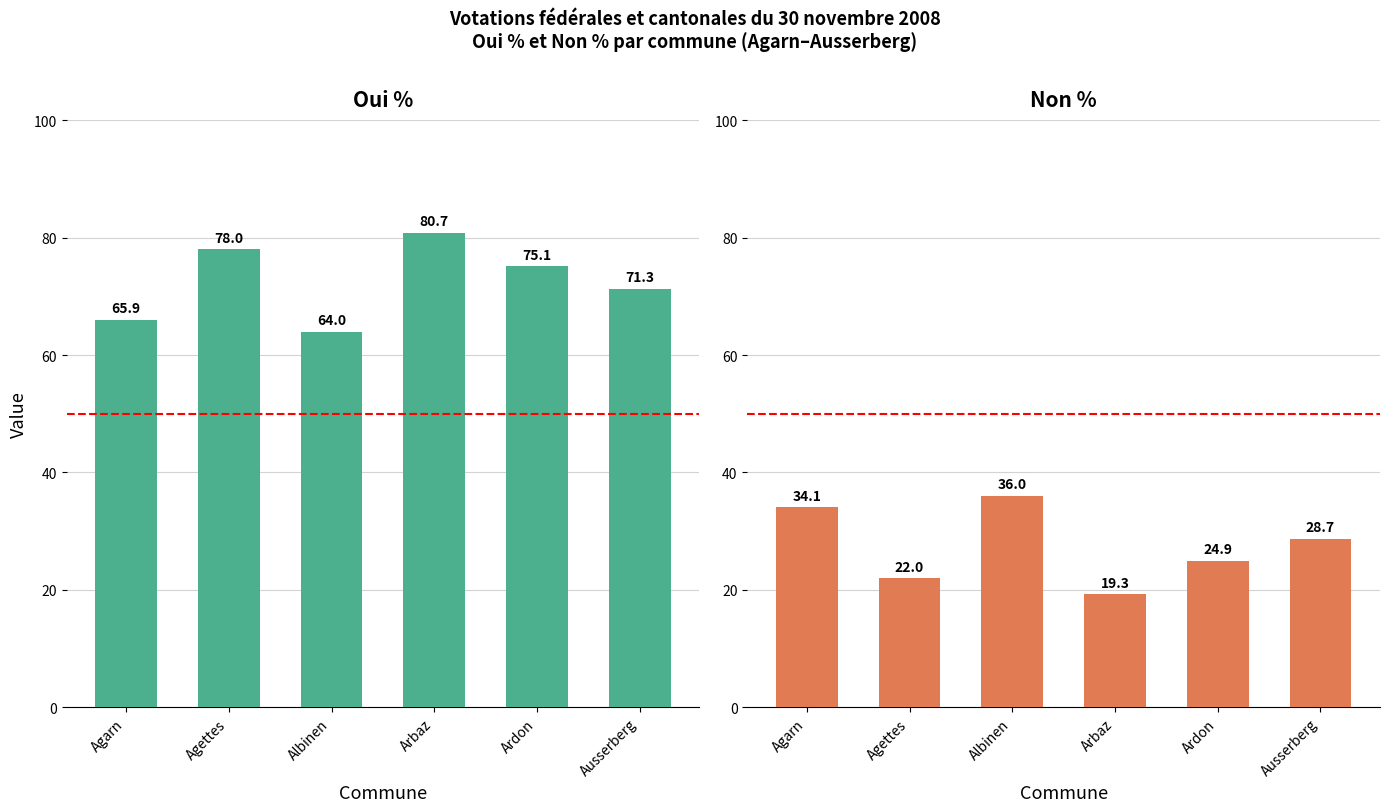

Reading right to left, list all the values displayed in this chart.

Oui %: 71.3	75.1	80.7	64.0	78.0	65.9
Non %: 28.7	24.9	19.3	36.0	22.0	34.1